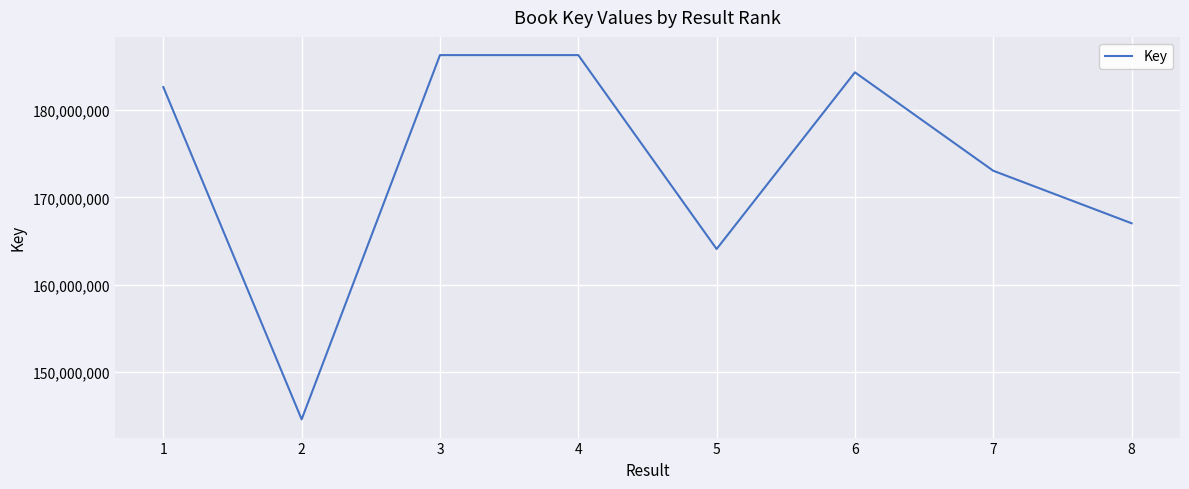

What is the sum of the values at 5 and 8?

331096590